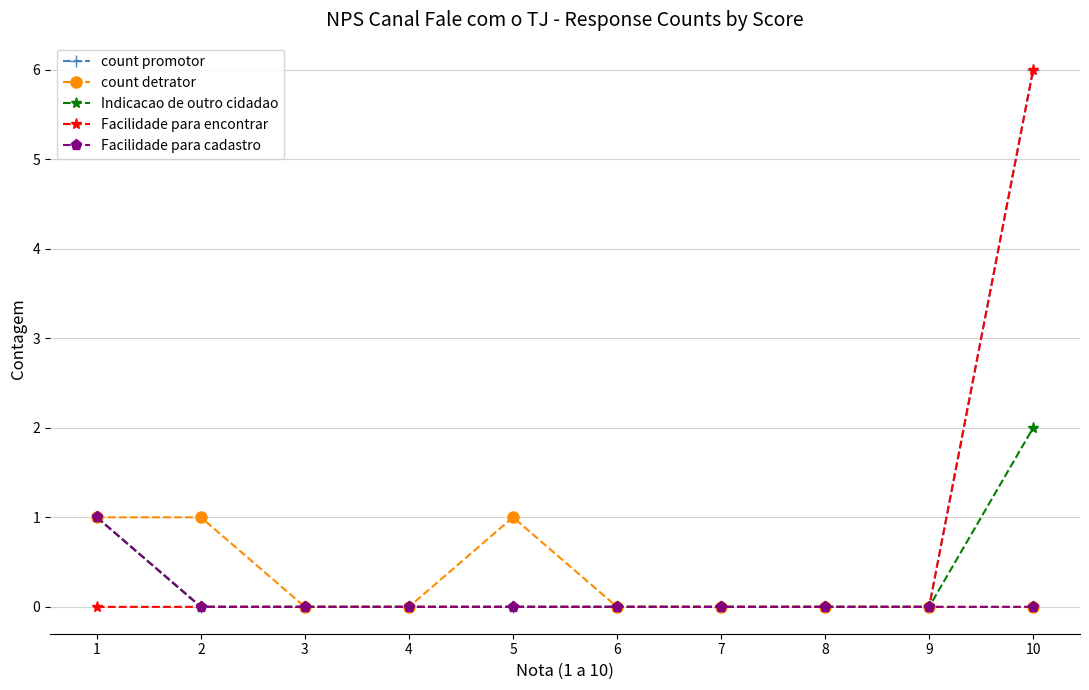

What is the value of the Indicacao de outro cidadao point at the 10th from the left?

2